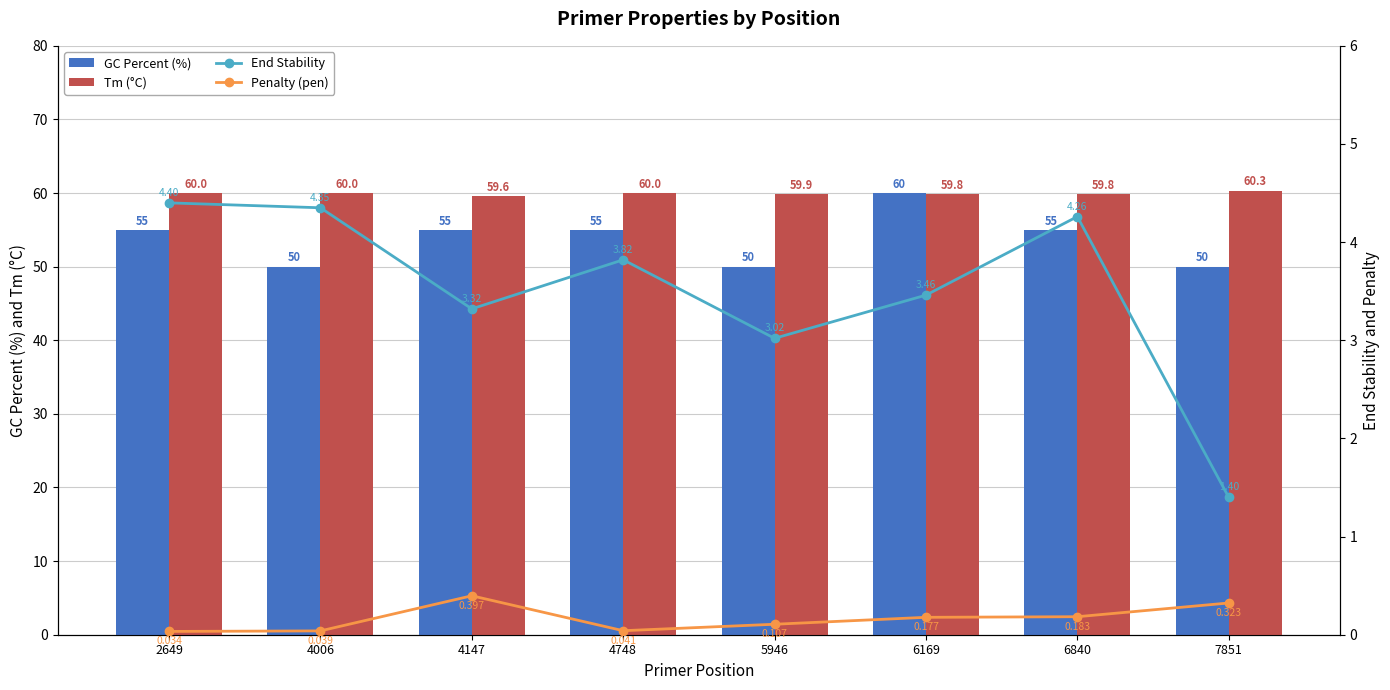

What is the difference between the End Stability values at 2649 and 7851?

3.0